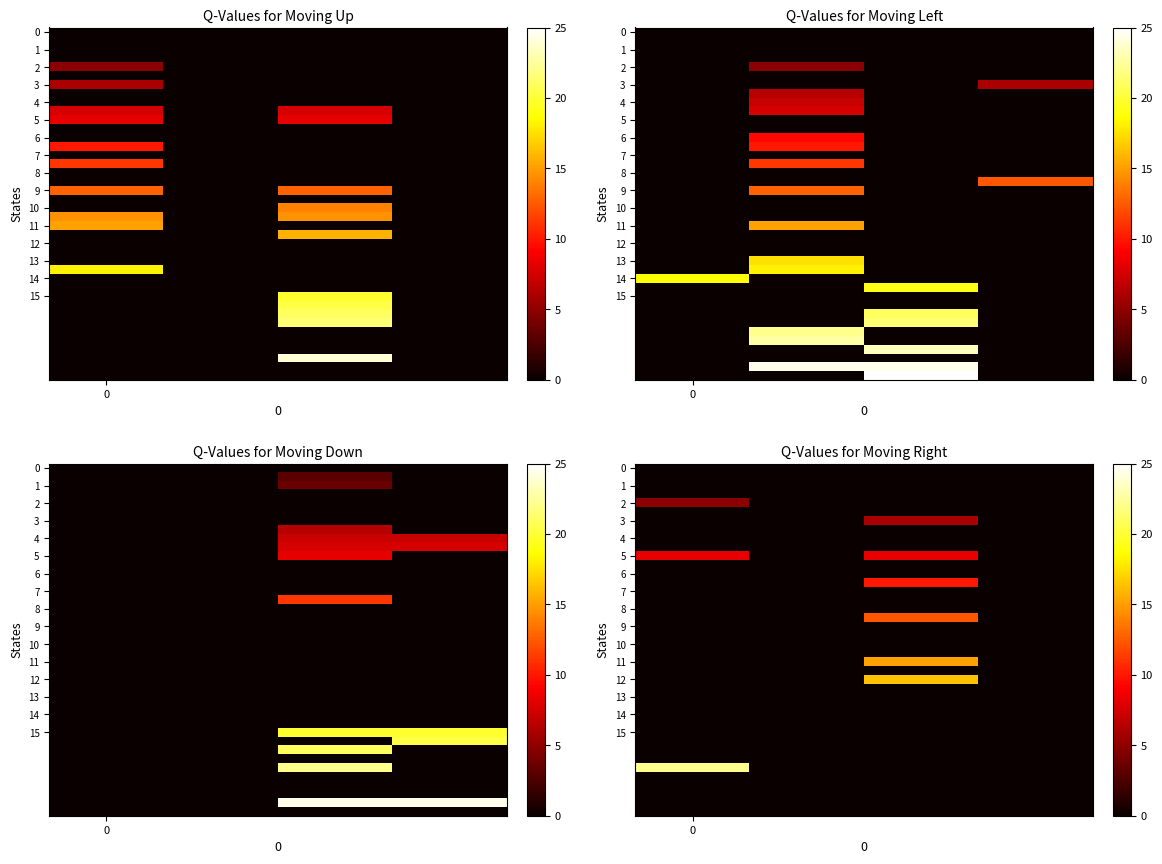

How many values in the 5 series exceed 8?

2